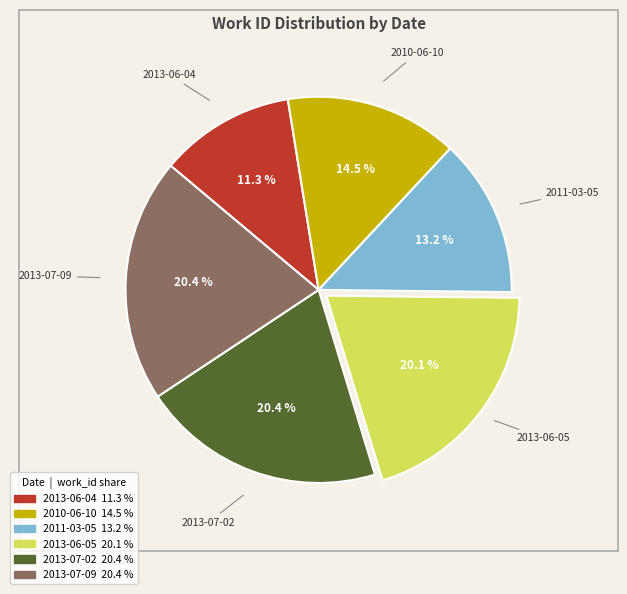

Count the number of slices in the pie.

6